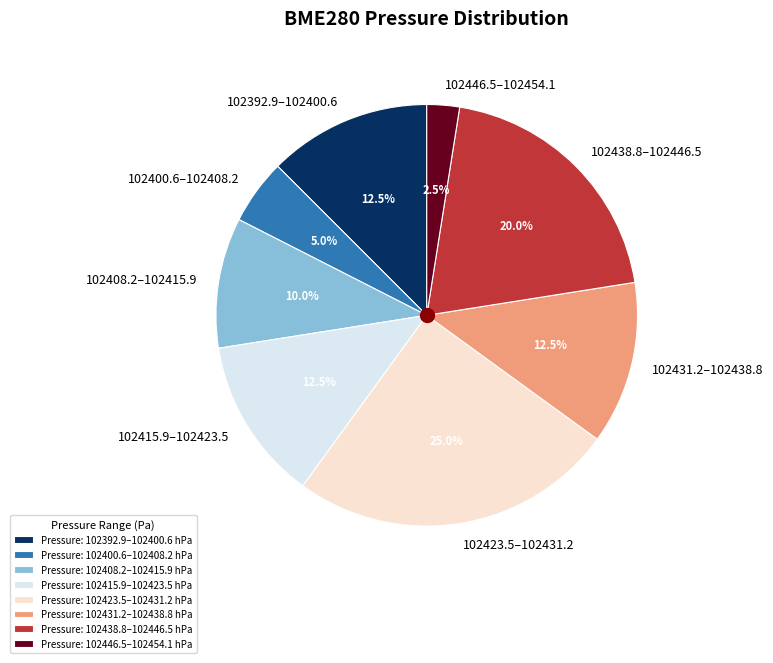

Combined, do 102408.2–102415.9 and 102423.5–102431.2 account for over 50%?

No